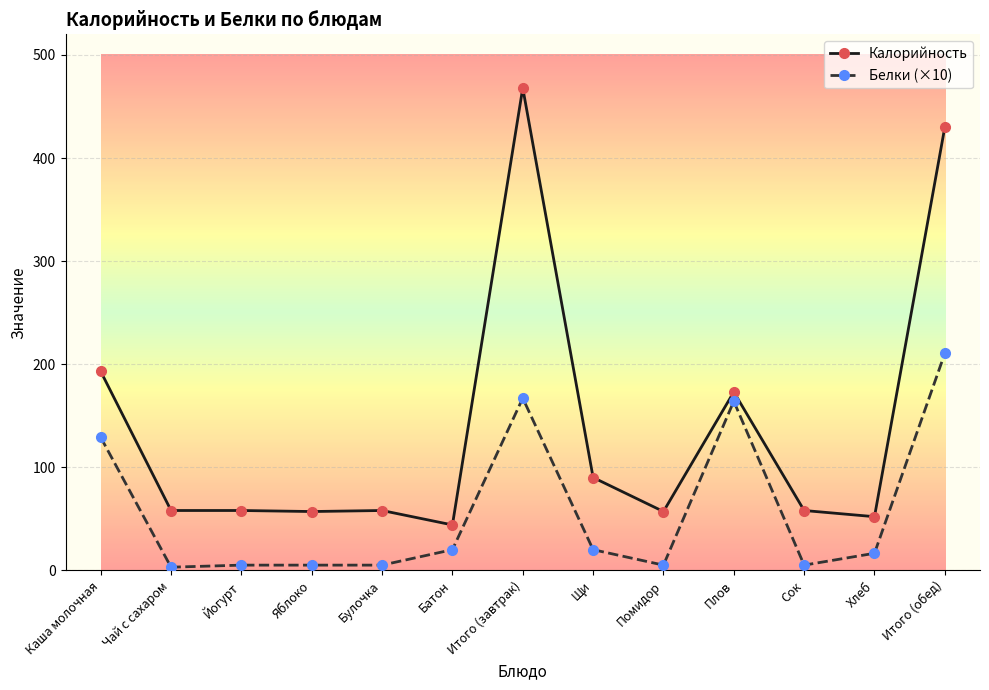

How many values in the Белки (×10) series exceed 16?

7